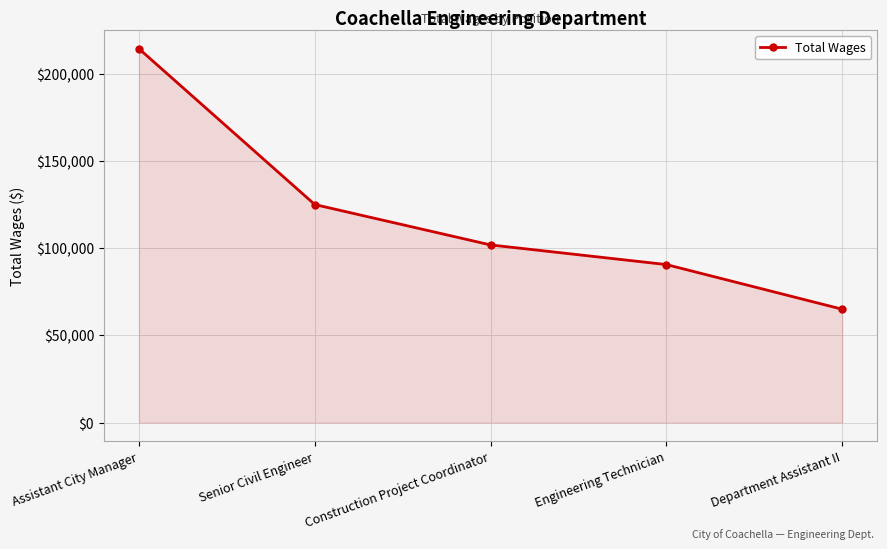

What is the label of the 2nd point from the left?

Senior Civil Engineer